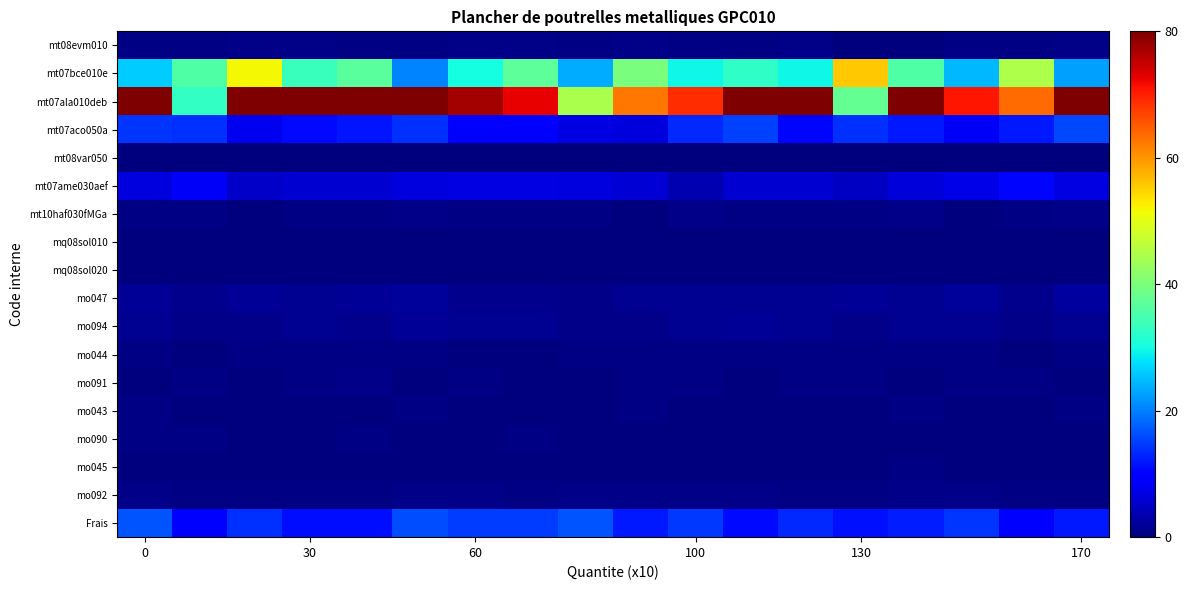

How many data points does each series have?

18